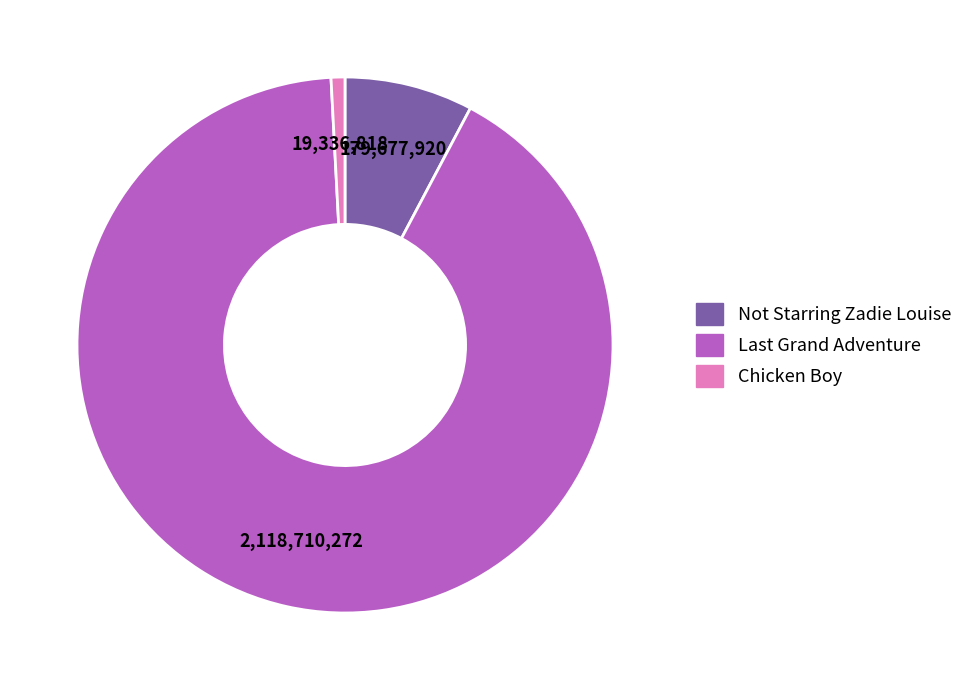

Which has a higher value, Chicken Boy or Not Starring Zadie Louise?

Not Starring Zadie Louise